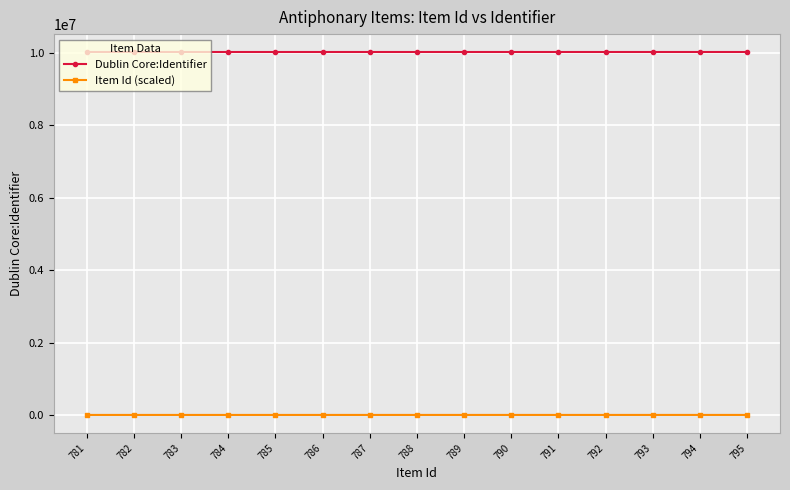

What are all the series names shown in the legend?

Dublin Core:Identifier, Item Id (scaled)